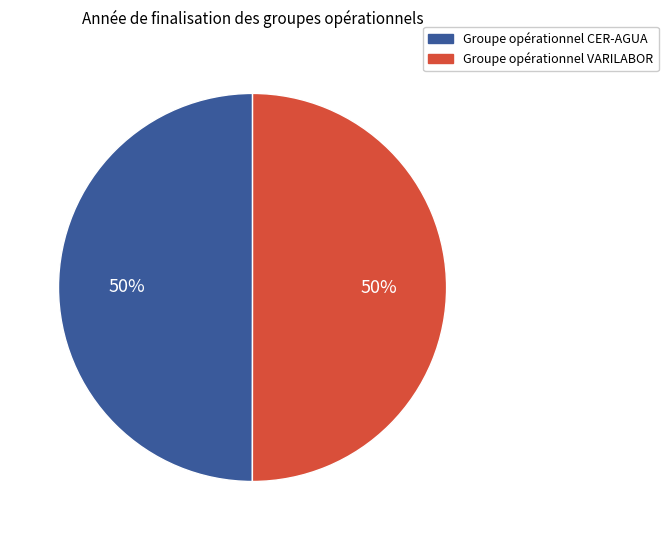

How many slices are in this pie chart?

2